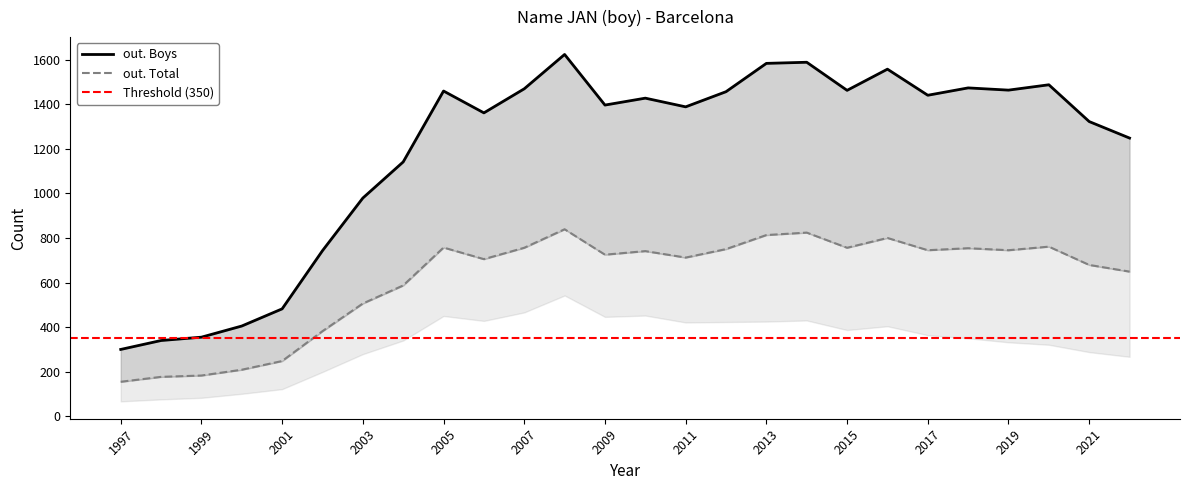

At which label does out. Total reach its peak?

2008